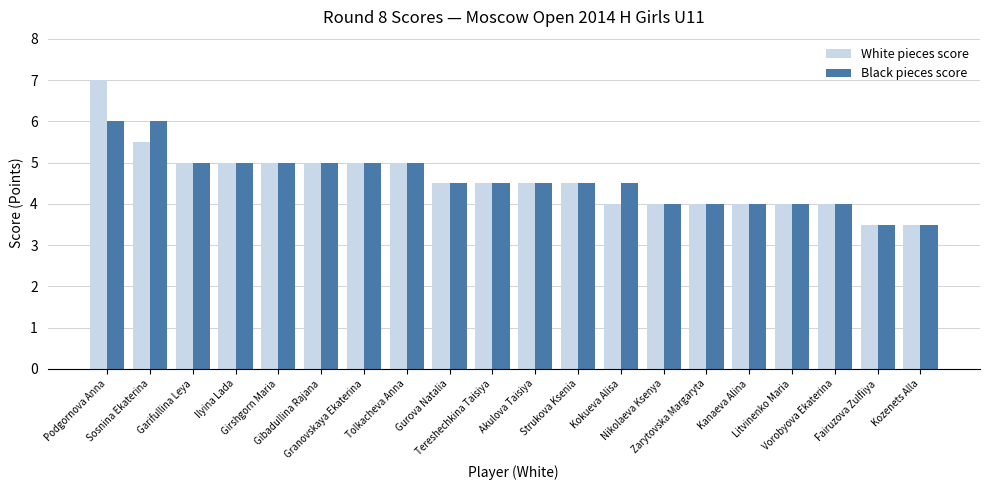

Which series has the widest spread of values?

White pieces score